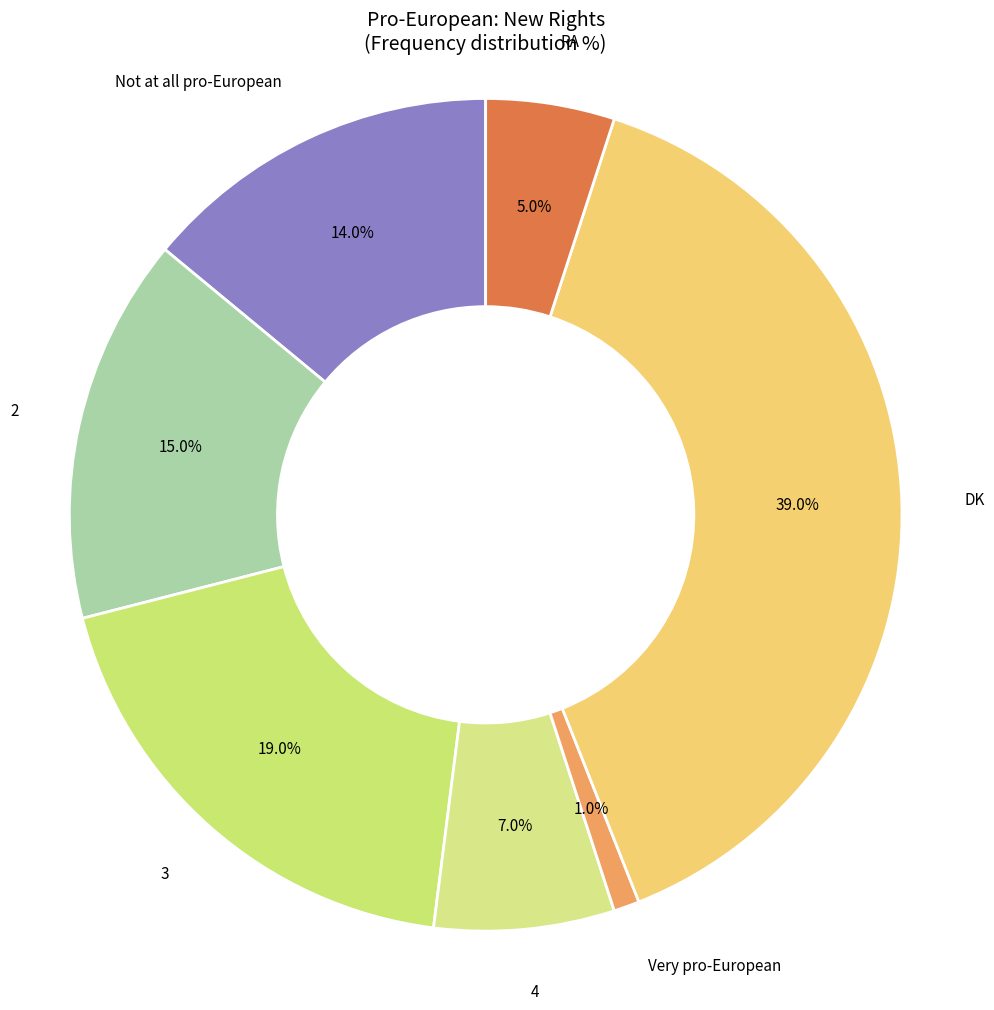

To the nearest percent, what is the average slice percentage?

14%